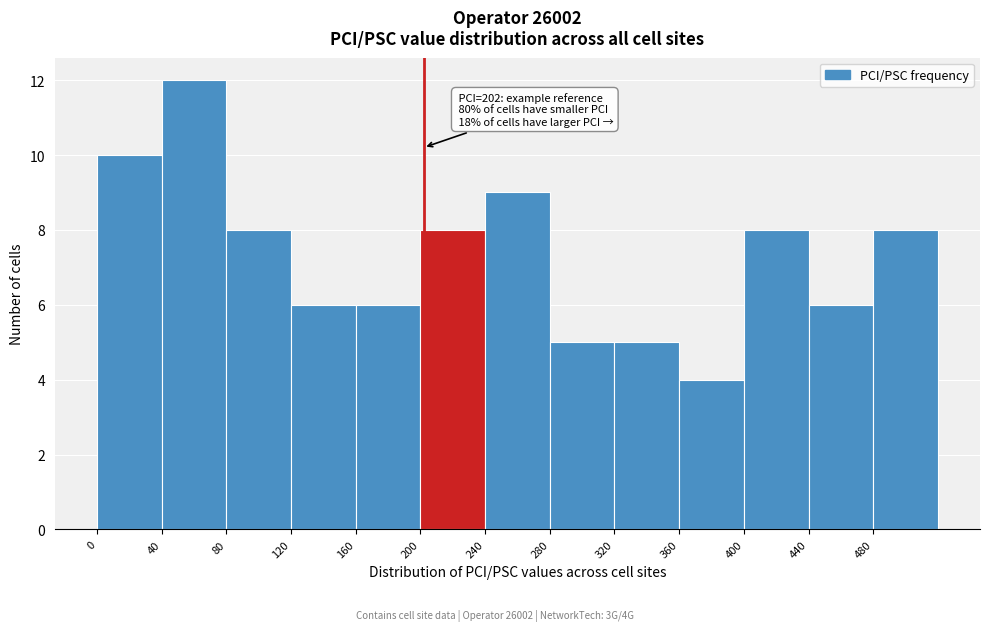

Which range on the x-axis has the tallest bar?

40 to 80